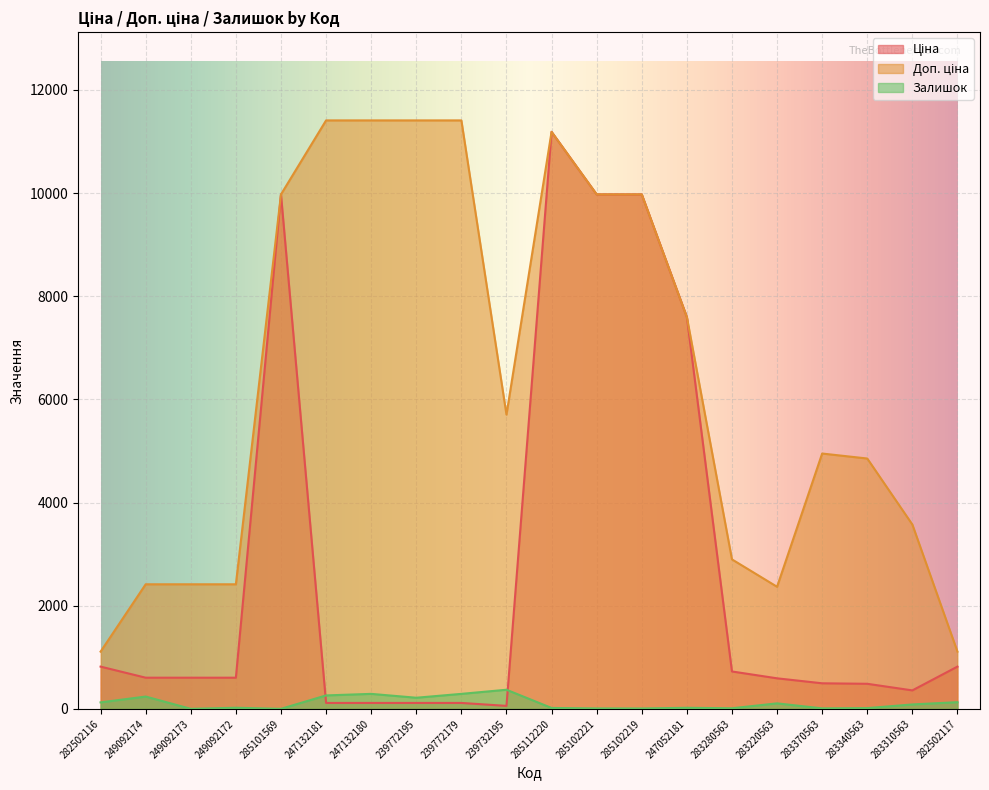

Is it true that Ціна equals 9975.0 at 285101569?

True